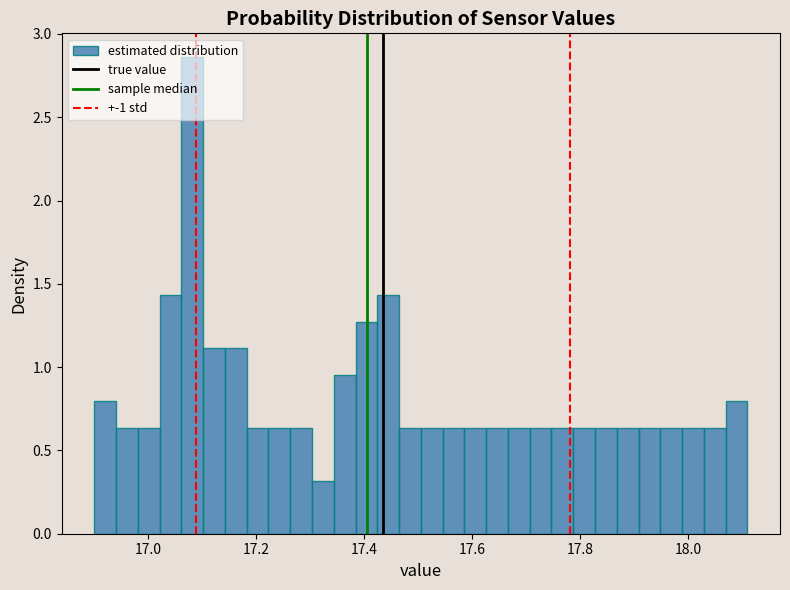

Around what value on the x-axis is the tallest bar? Give the approximate position of its centre, as read against the axis.

17.08